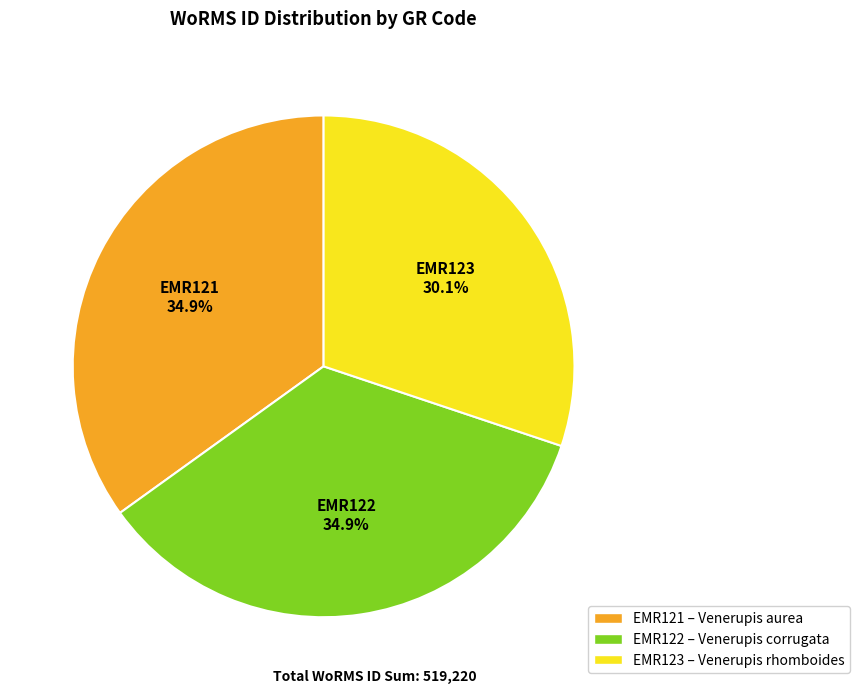

What is the smallest slice in the pie chart?

EMR123